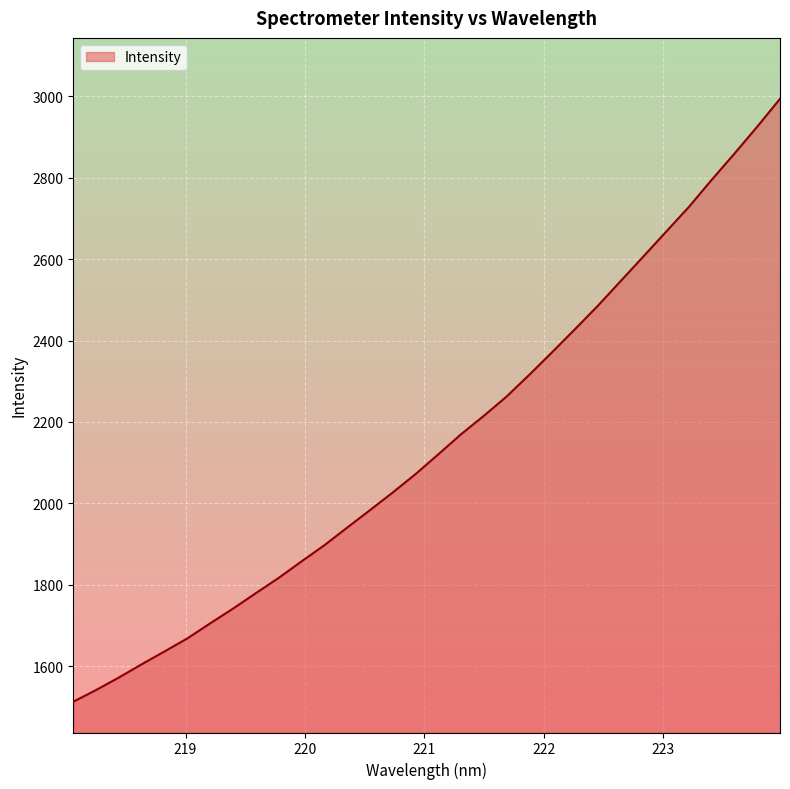

What is the difference between the maximum and minimum values?

1481.5